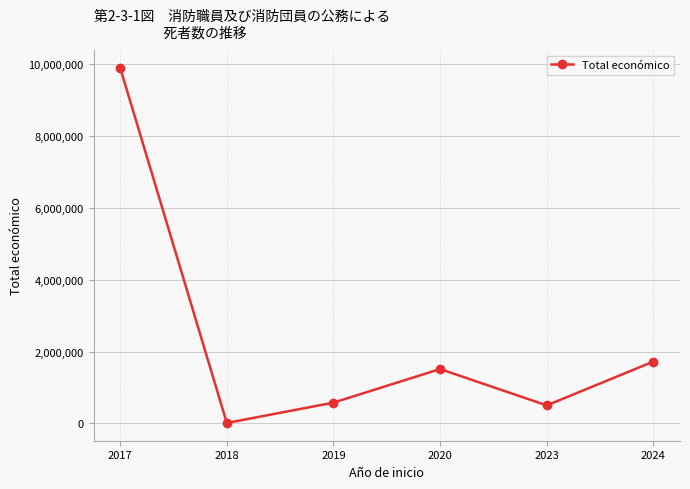

What is the difference between the maximum and second lowest values?

9399211